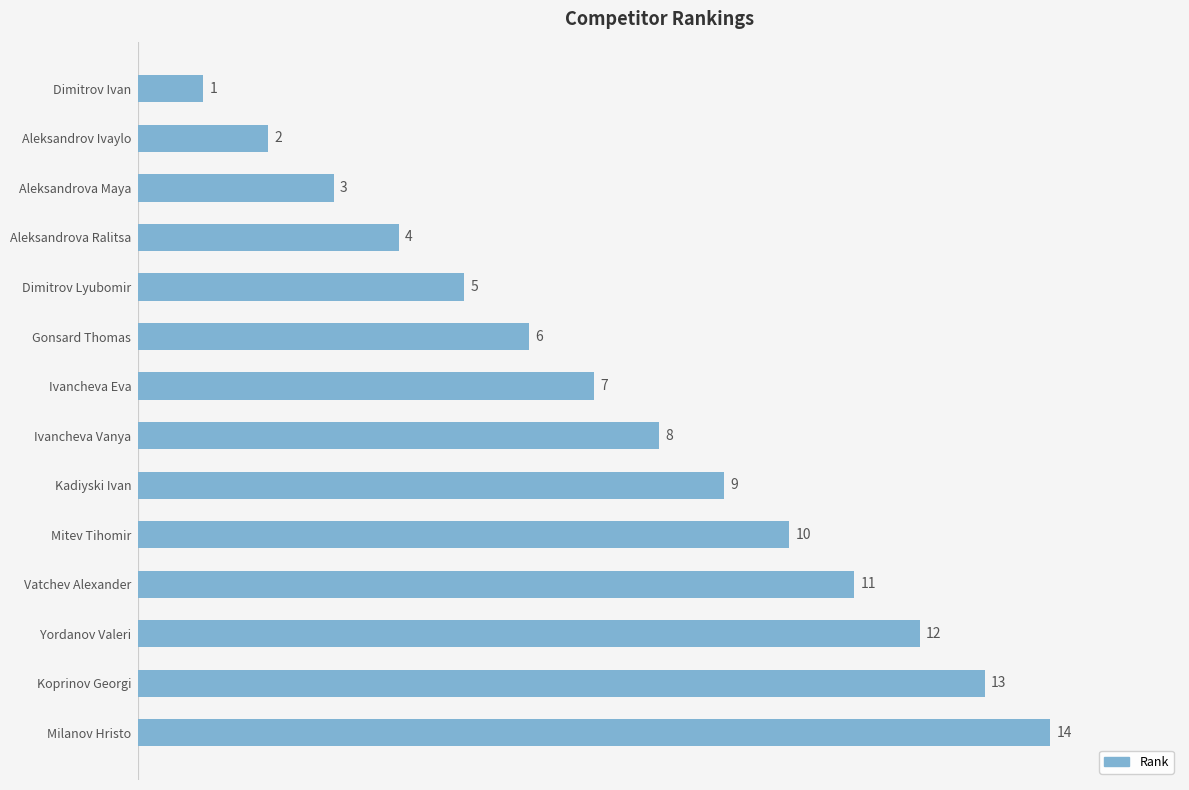

At which category does the chart reach its peak across all series?

Milanov Hristo